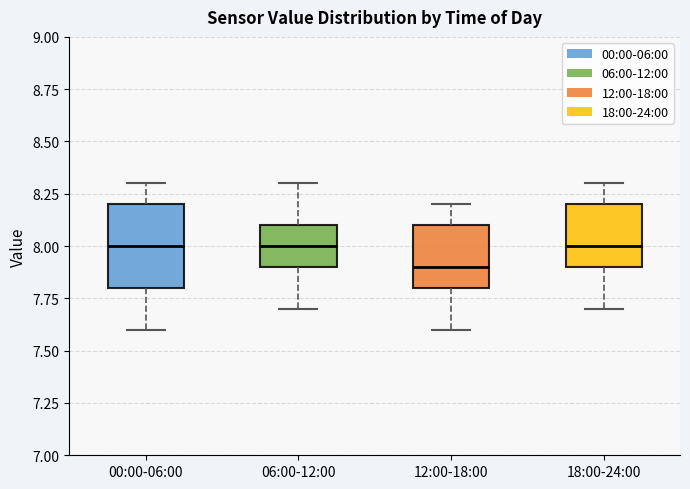

Where does the median line of the box for 18:00-24:00 sit on the y-axis? The values are not printed on the chart, so give them approximately, as read against the axis.

8.0